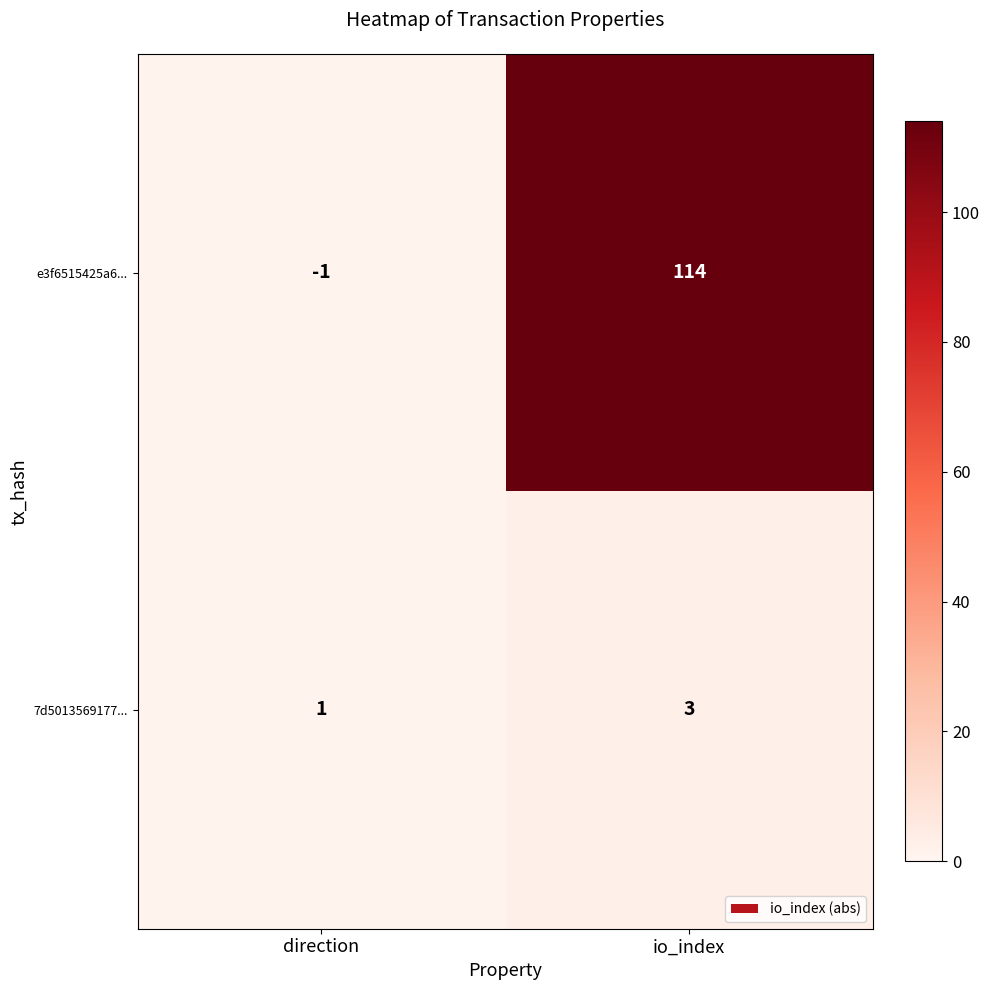

What is the sum of all e3f6515425a6... values?

113